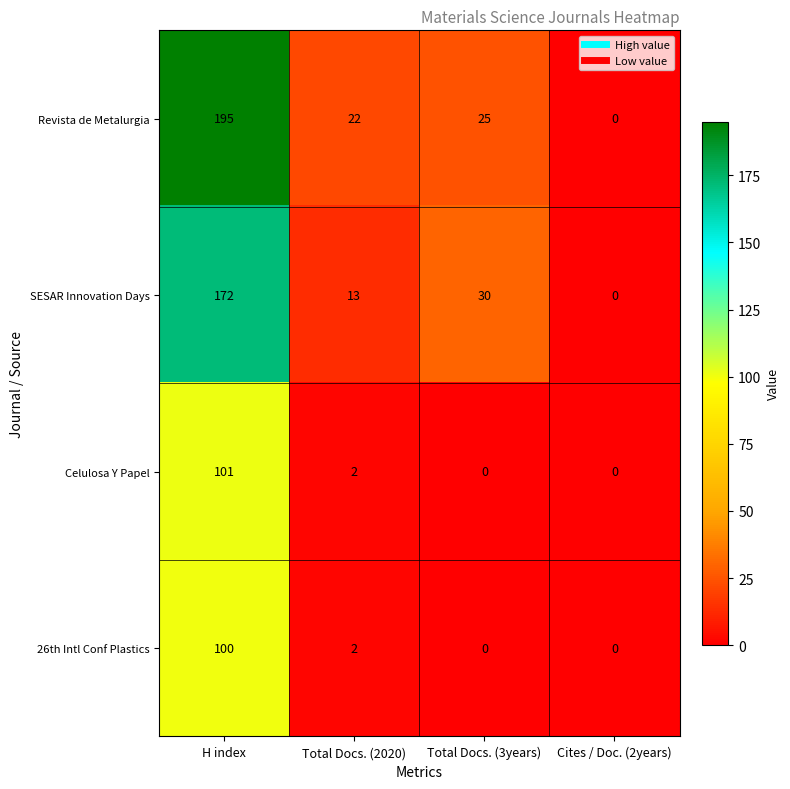

Which series has the widest spread of values?

Revista de Metalurgia